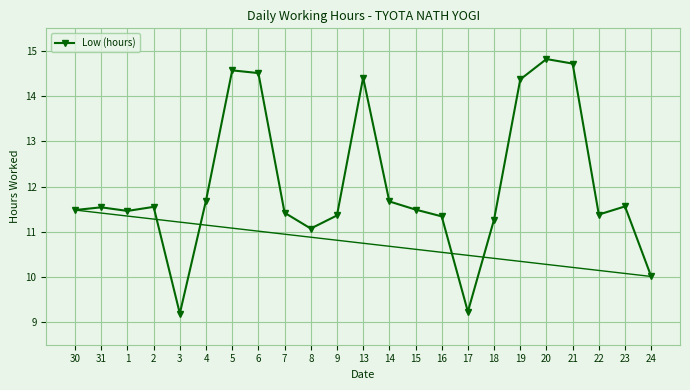

What is the value of the 9th point from the left?

11.4